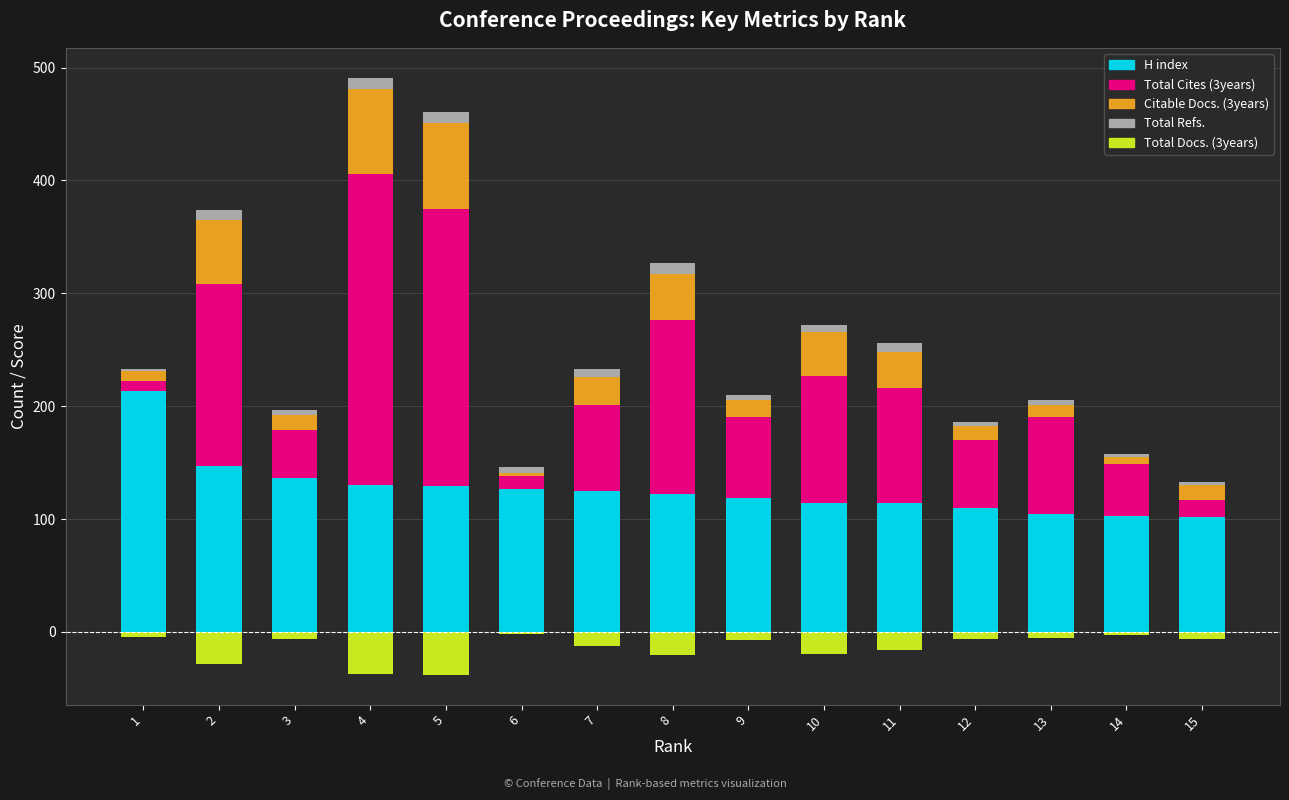

What is the difference between the highest and lowest values at 9?

126.5